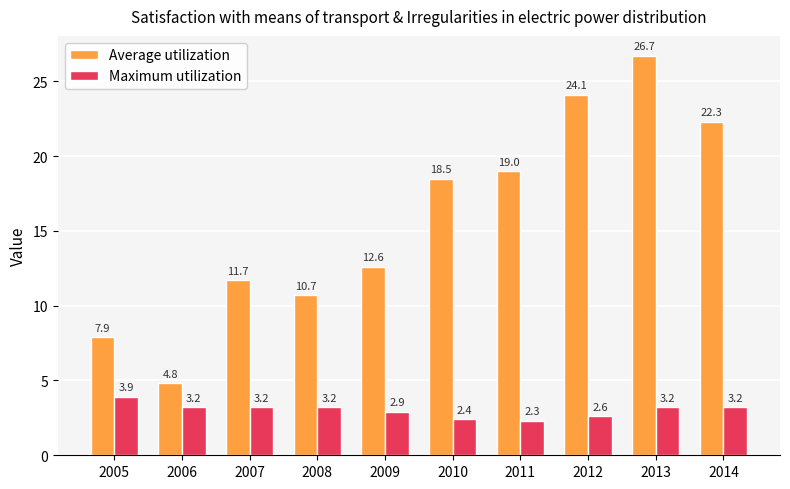

Rank the series by their maximum value, from lowest to highest.

Maximum utilization, Average utilization